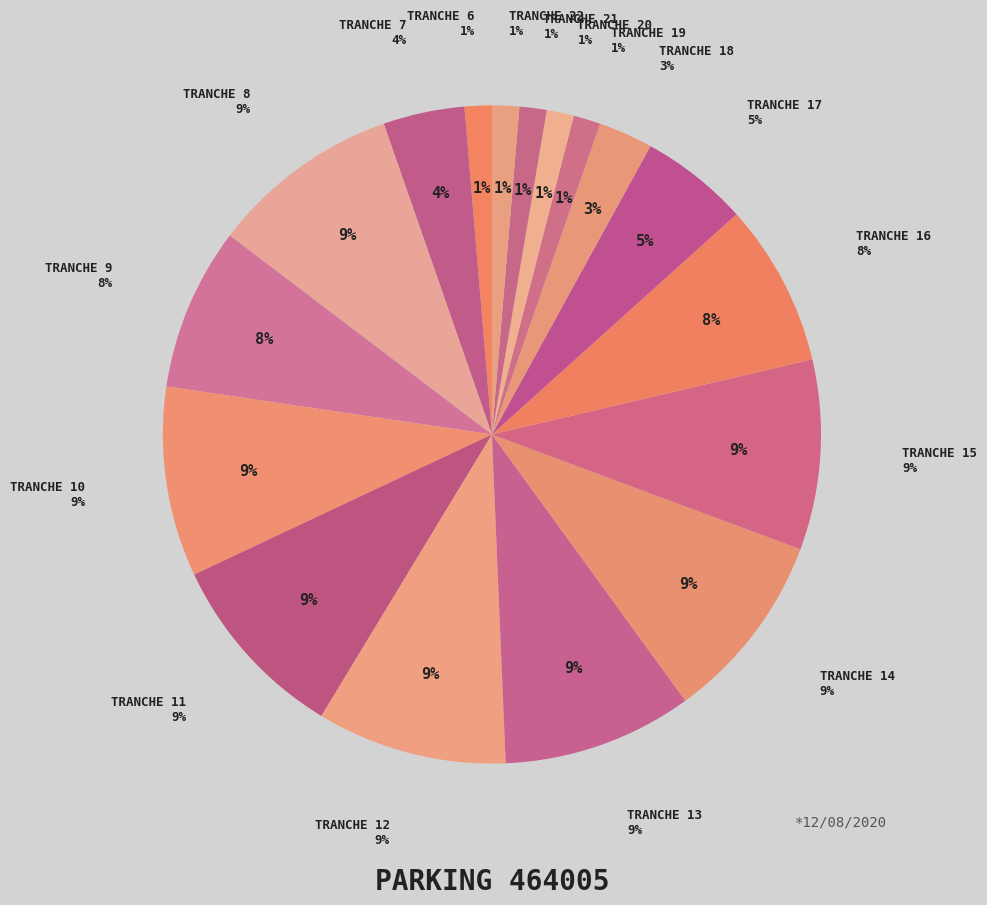

Which category has the smallest portion of the pie?

Tranche 6